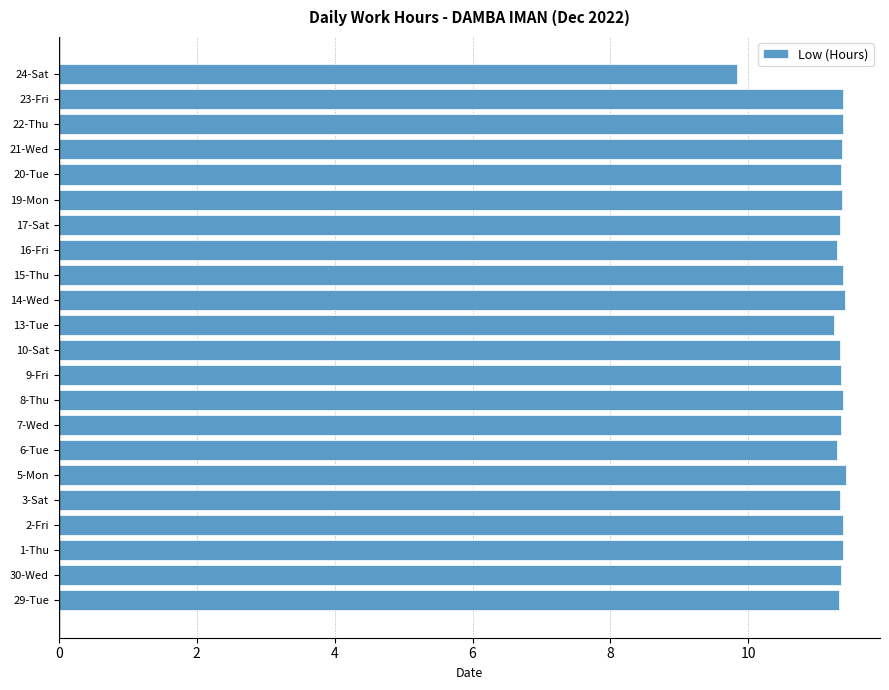

What is the difference between the maximum and minimum values?

1.6